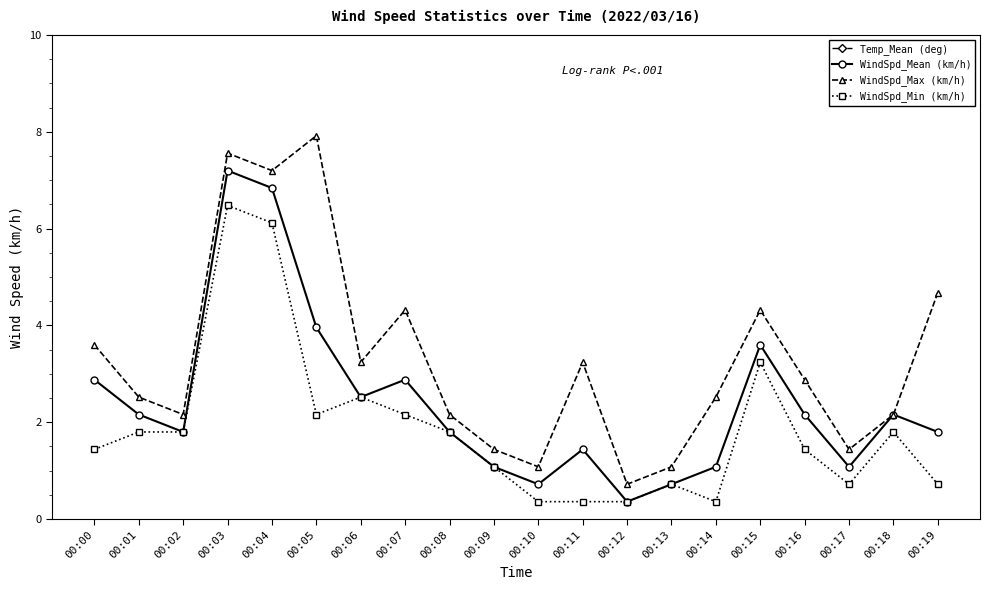

Which series has the largest total across all categories?

Temp_Mean (deg)